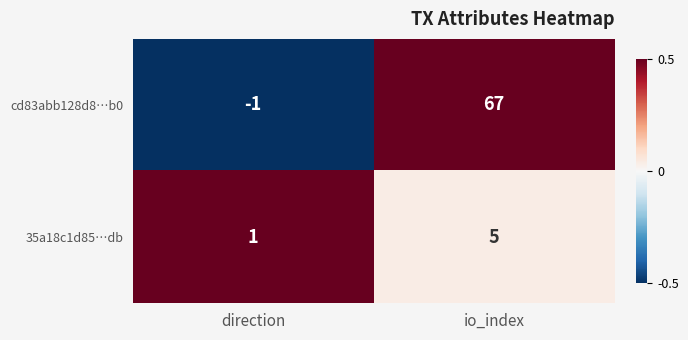

Which series changed the most between direction and io_index?

cd83abb128d8…b0